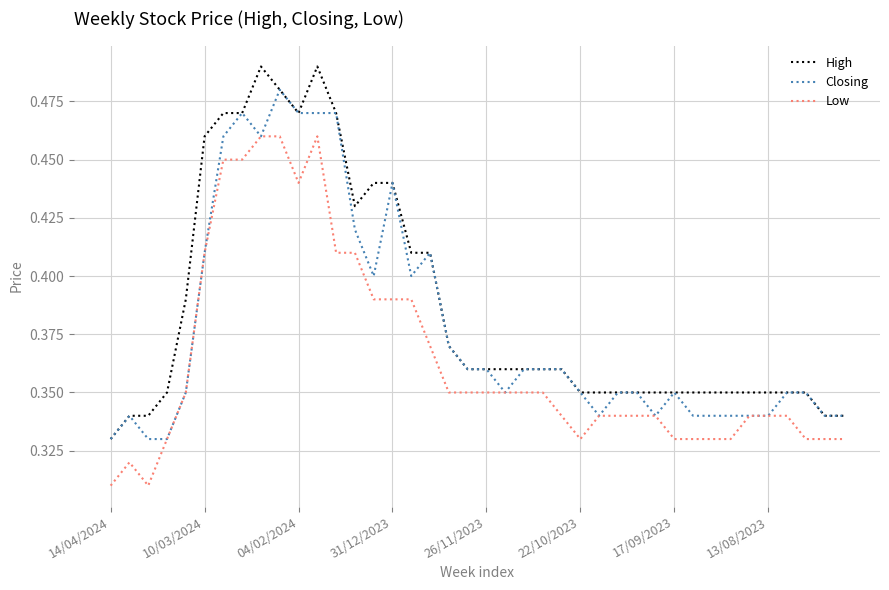

True or false: High and Low intersect in this chart.

False